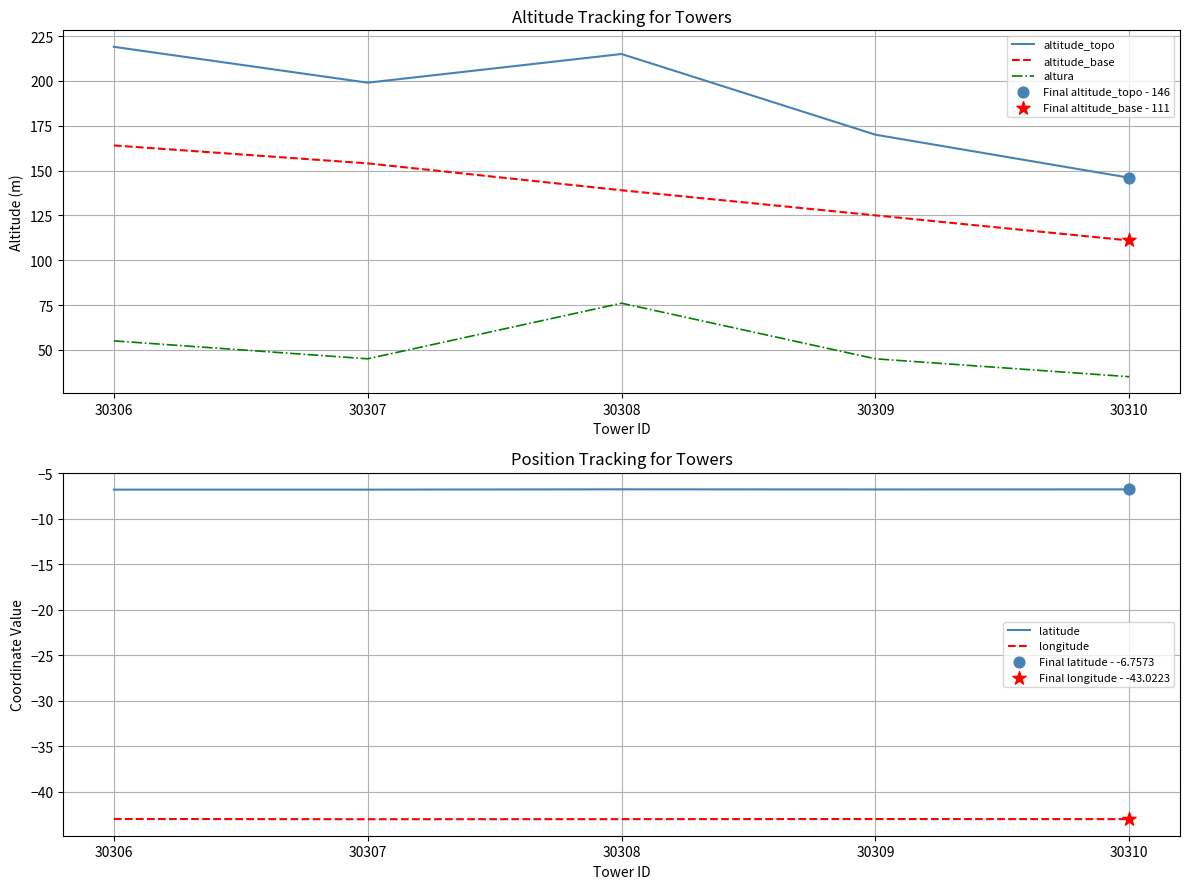

Is the value of altitude_topo at 30307 greater than the value of longitude at 30307?

Yes